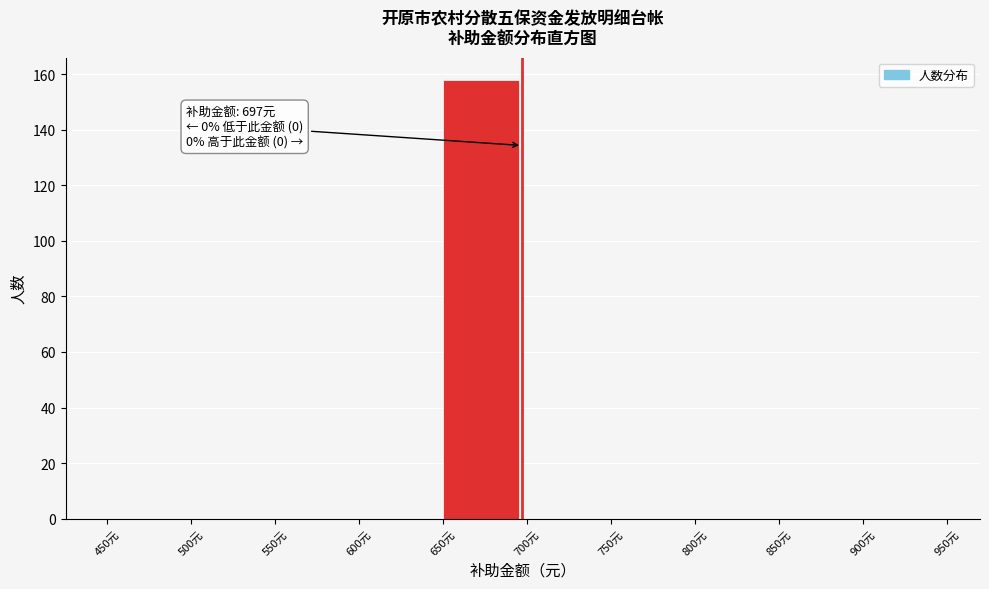

Which range on the x-axis has the tallest bar?

650 to 700